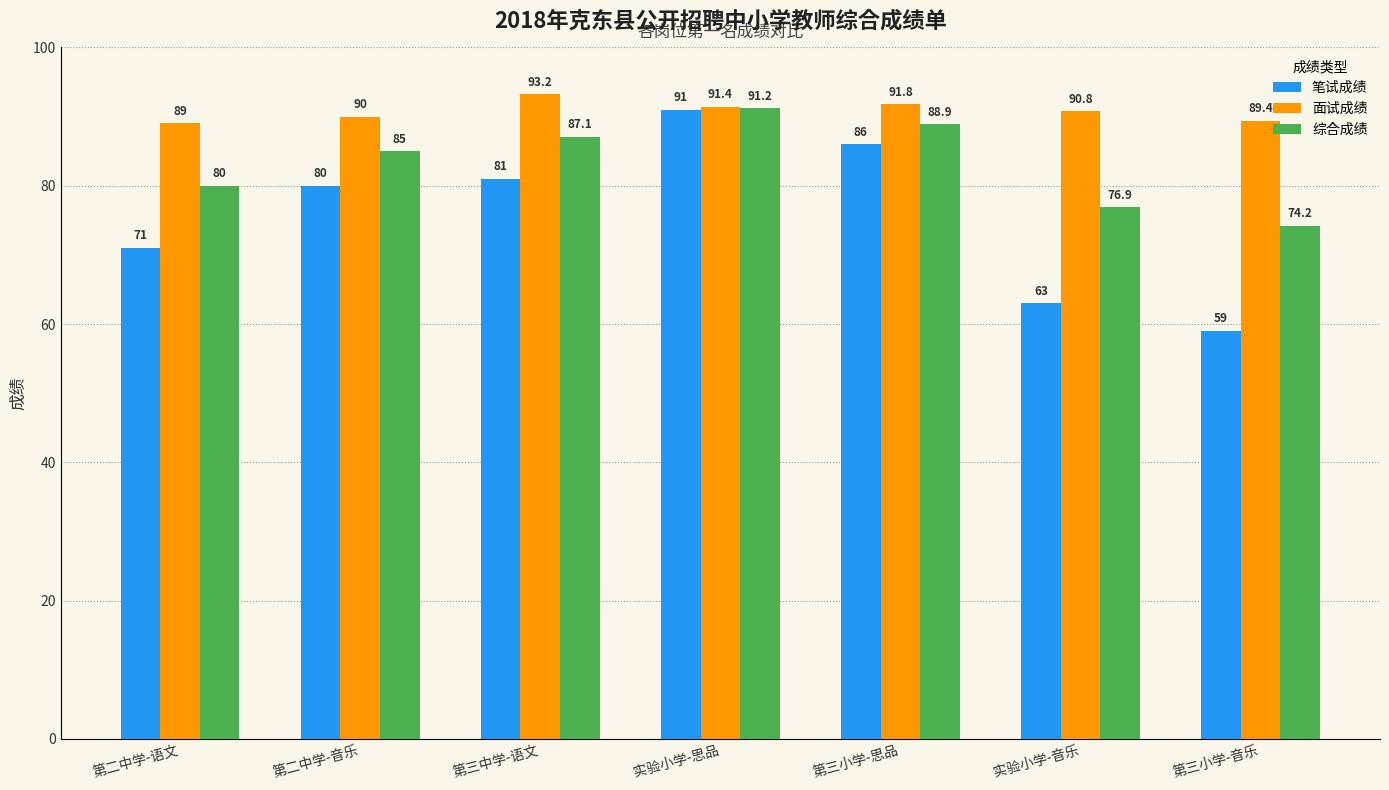

At which category is the sum across all series the highest?

实验小学-思品